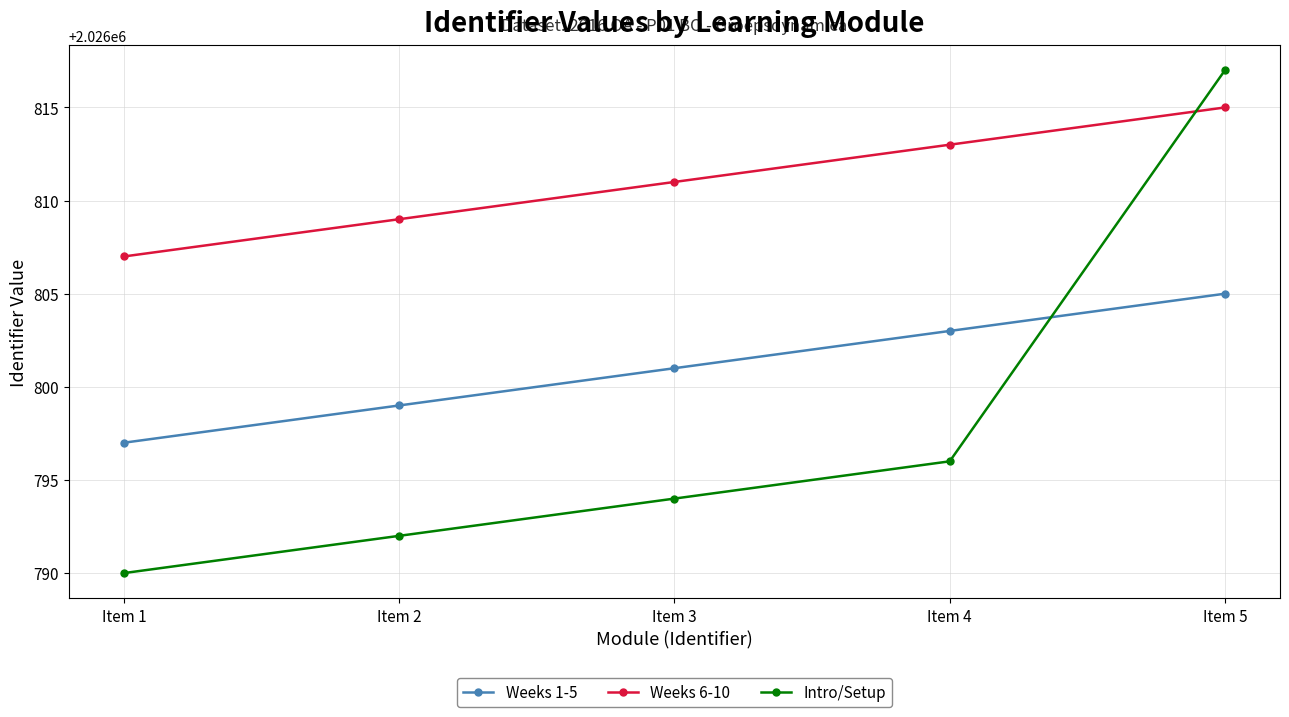

Count the Weeks 1-5 values in the range 2026799 to 2026803.

3